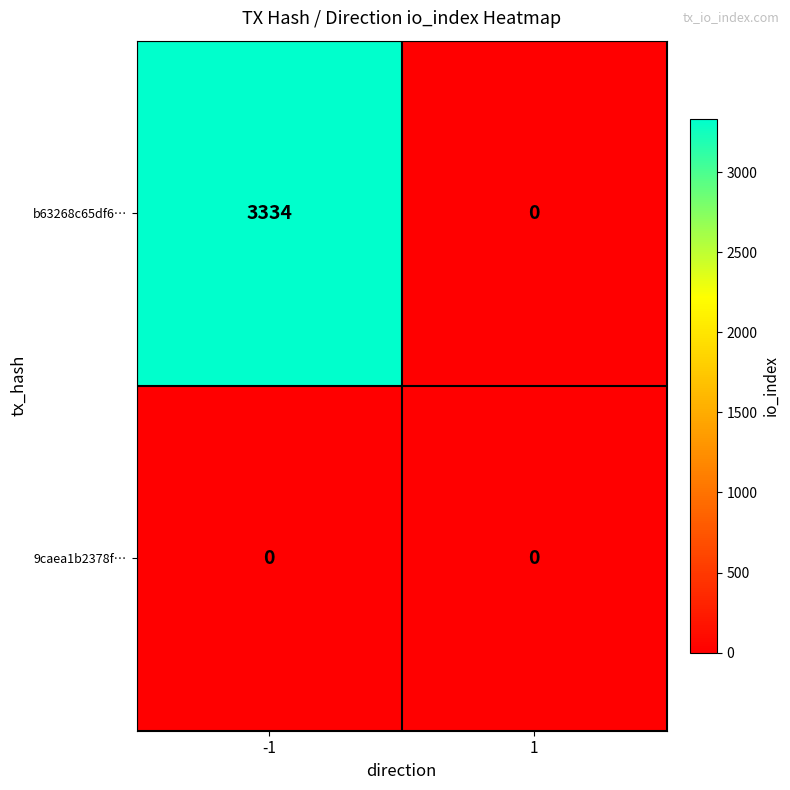

Rank the series by their average value, from lowest to highest.

9caea1b2378f…, b63268c65df6…